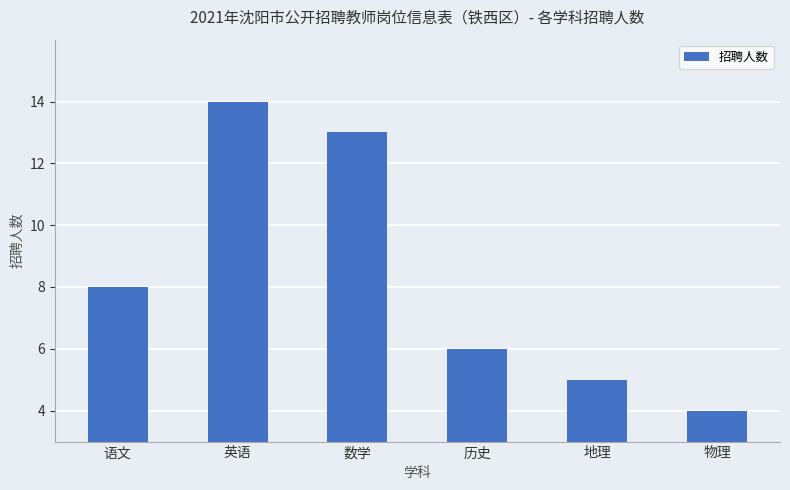

What is the minimum value shown in the chart?

4